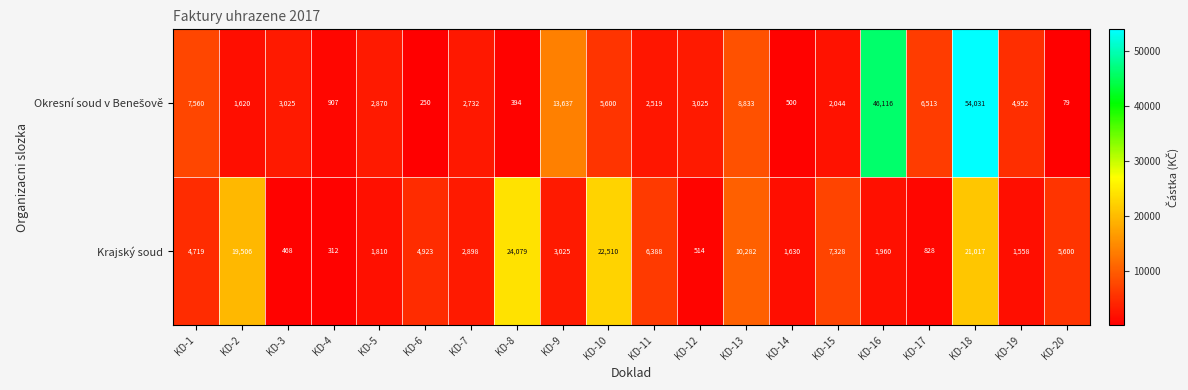

How many data points in Krajský soud are less than 4719?

10